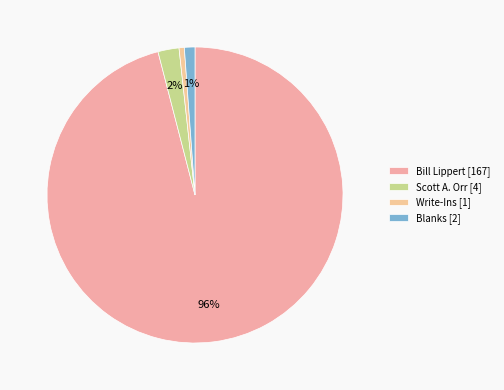

True or false: Blanks accounts for 7% of the total.

False